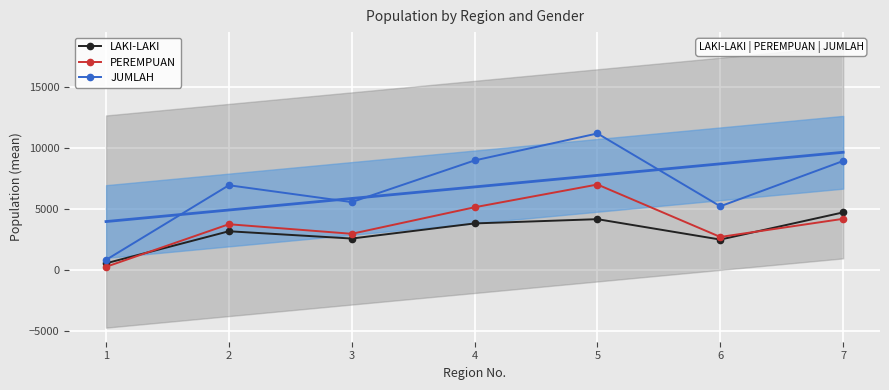

Which category has the highest value in the LAKI-LAKI series?

7